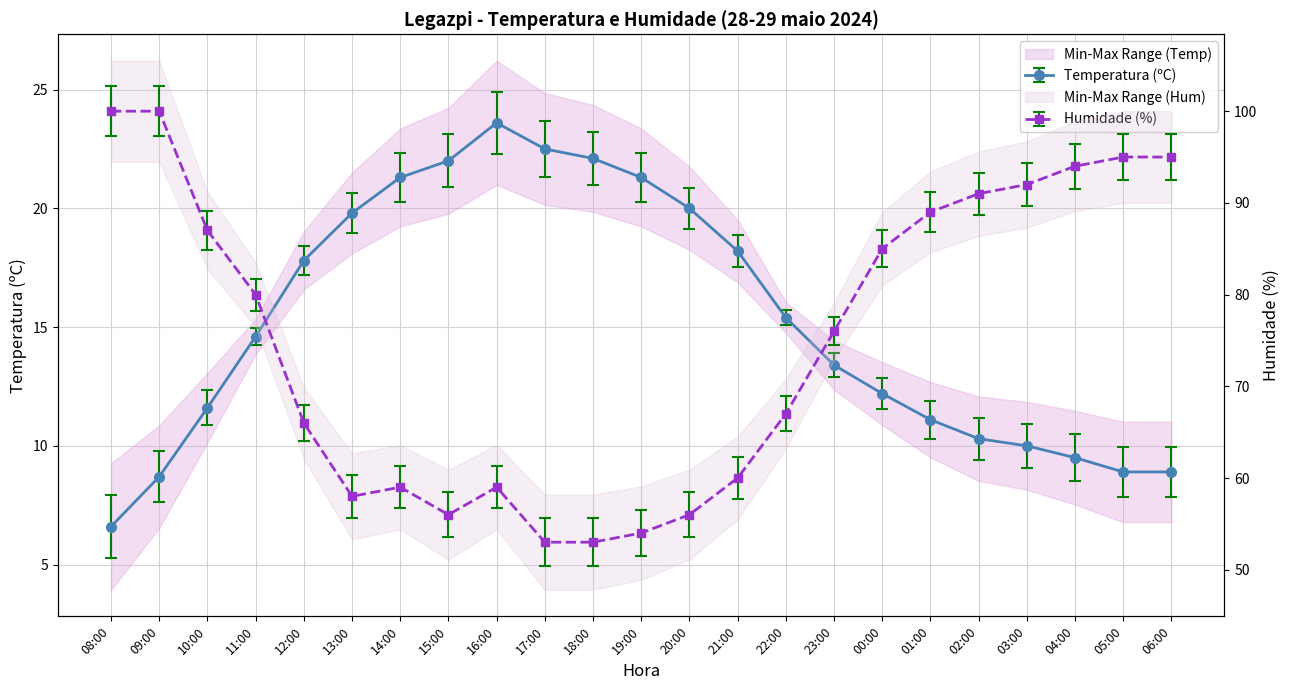

What is the value of the Temperatura (ºC) point at the 19th from the left?

10.3